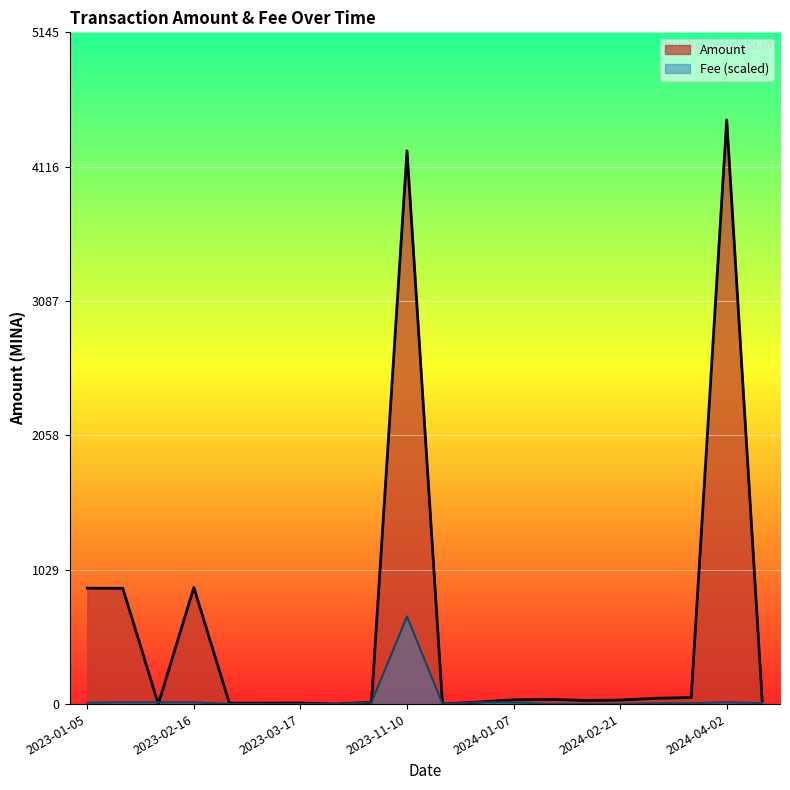

How many data points does each series have?

20